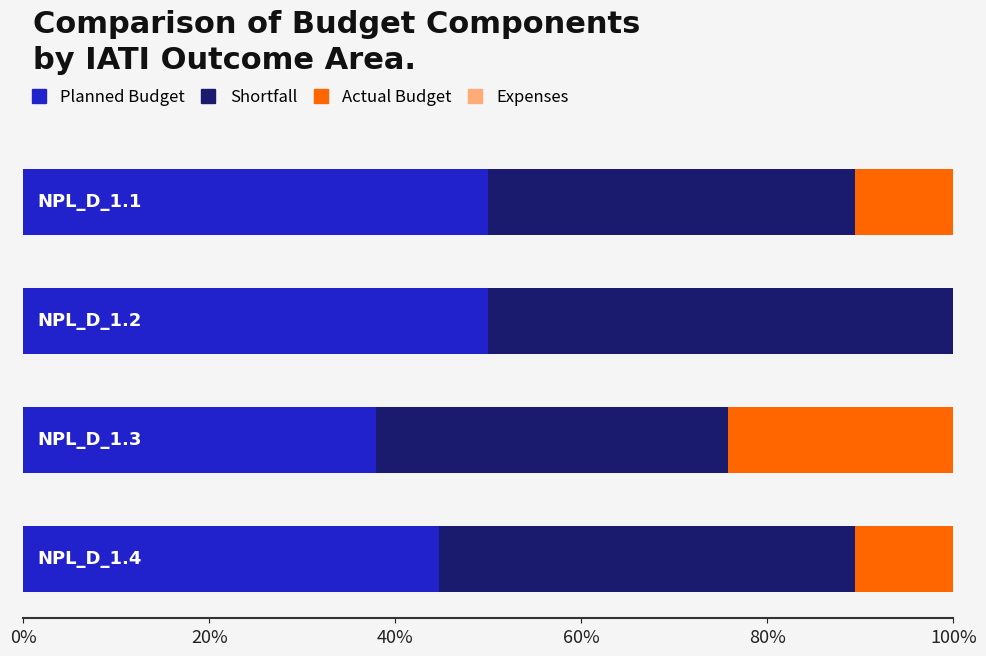

What is the highest value of the Planned Budget series?

50.0